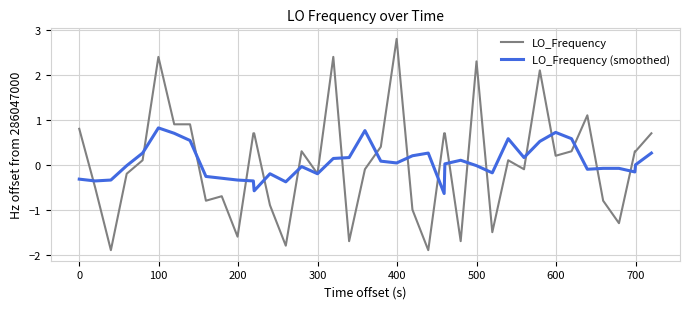

How many categories are shown in the chart?

40